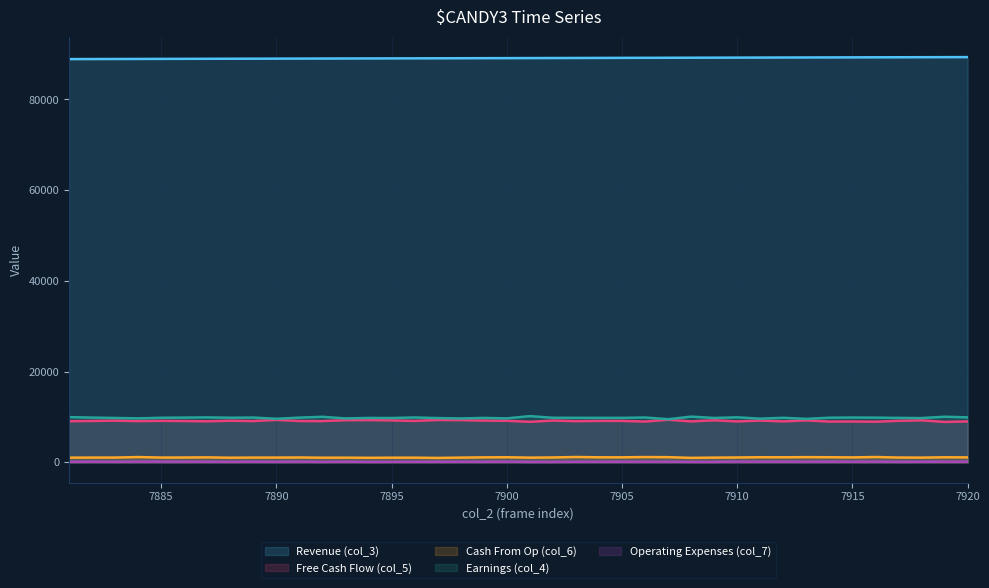

True or false: col_7 and col_5 intersect in this chart.

False